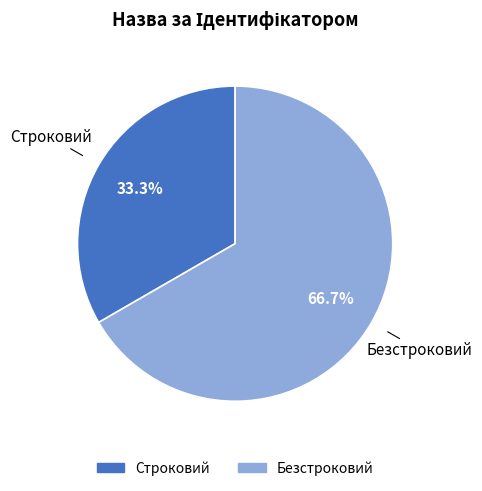

To the nearest percent, what percentage of the pie is Строковий?

33%